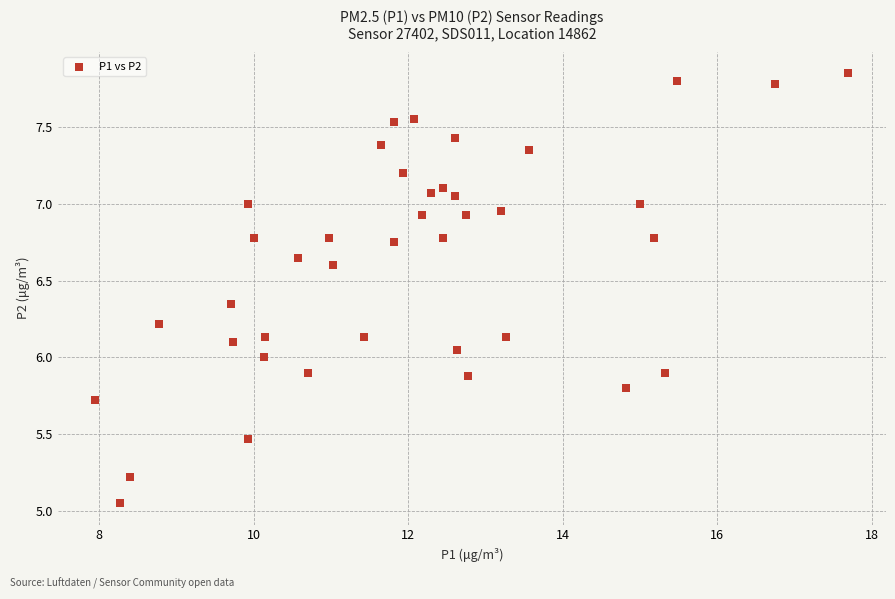

What is the range of X values (max minus min)?

9.8